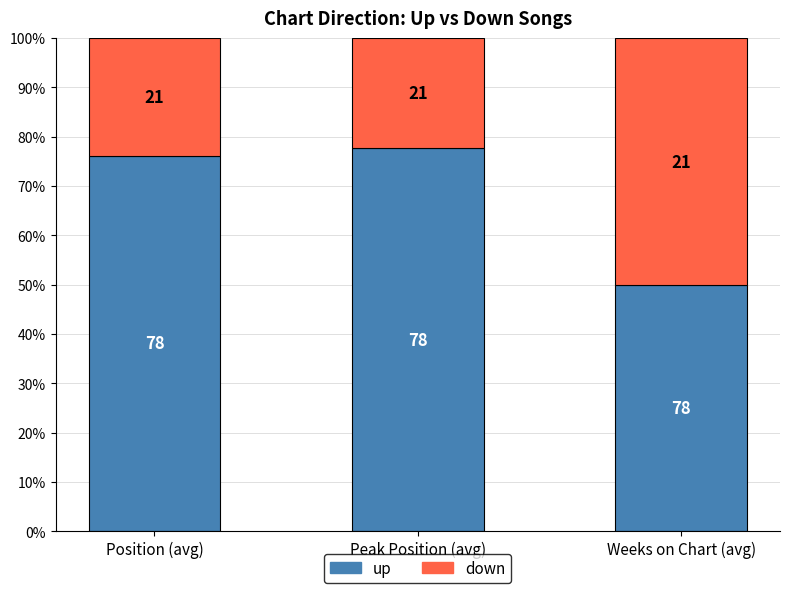

What is the total value across all series at Weeks on Chart (avg)?

100.0